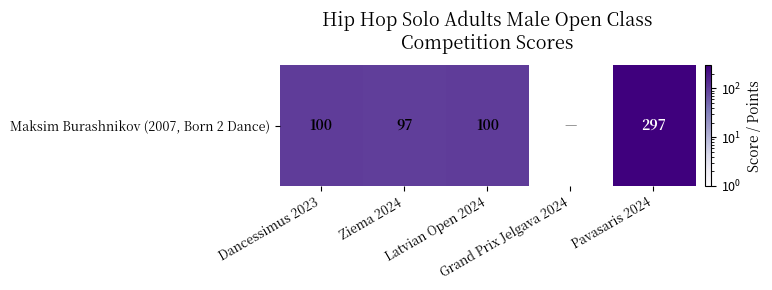

How many values exceed 100?

1